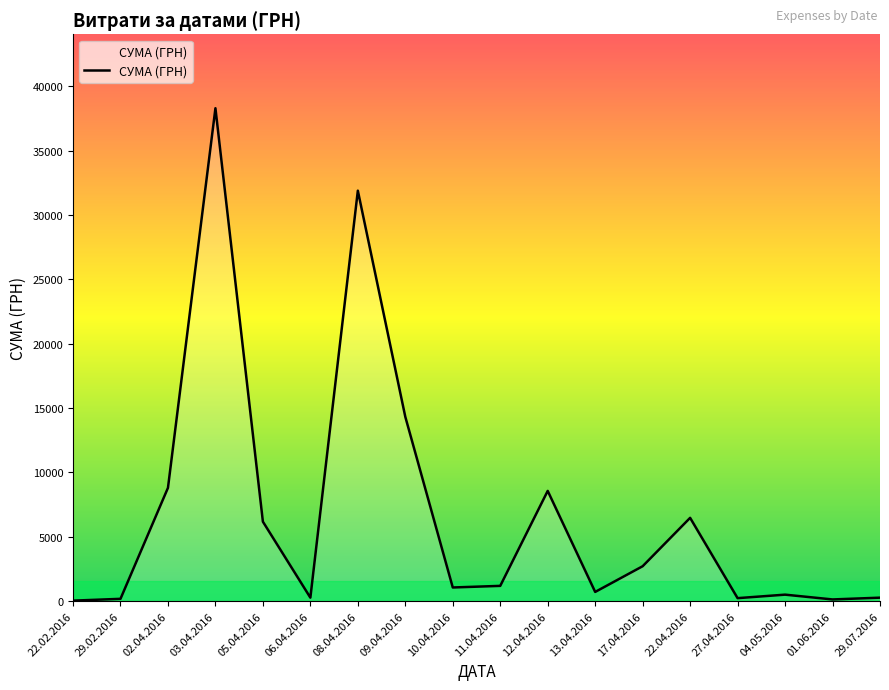

What is the difference between the values at 27.04.2016 and 13.04.2016?

483.5